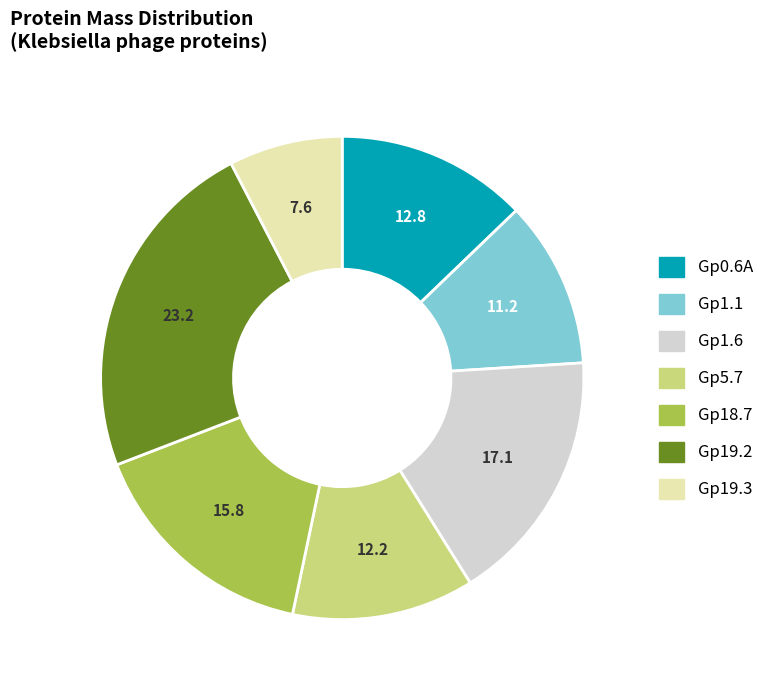

How many segments does this pie chart have?

7